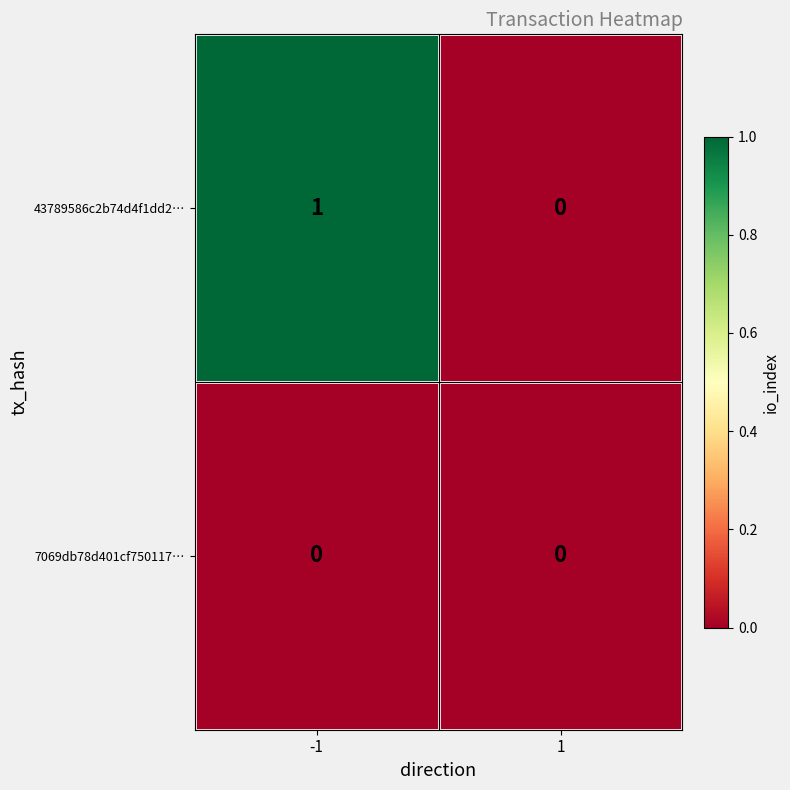

At which category is the sum across all series the highest?

-1